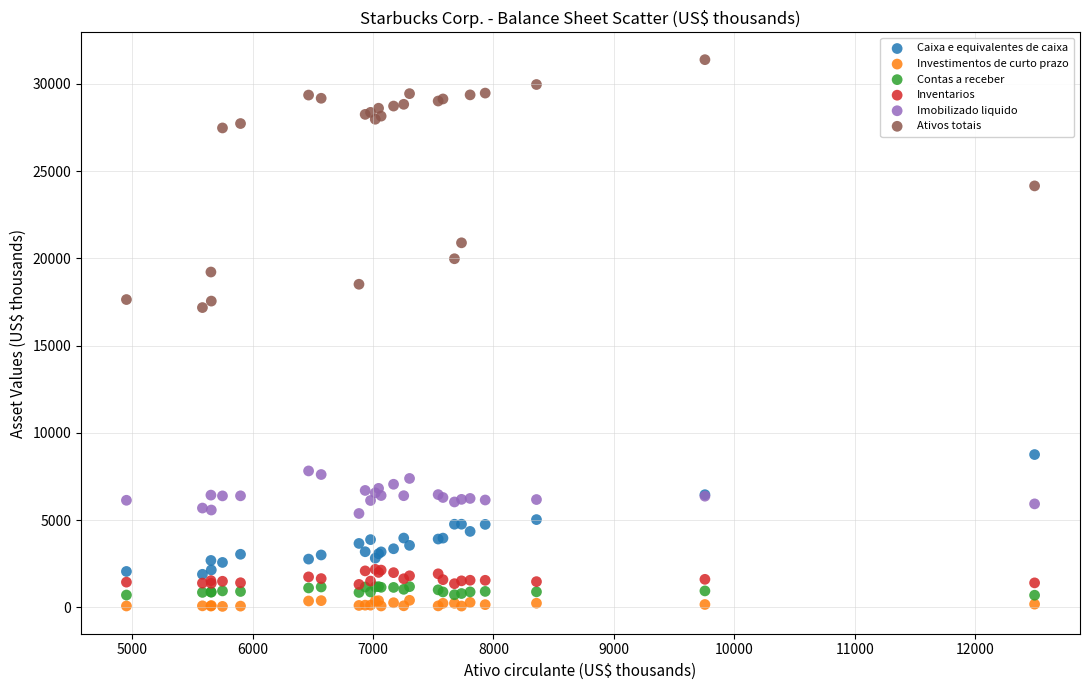

Across all series, what Y value is closest to 15722?

17182.1